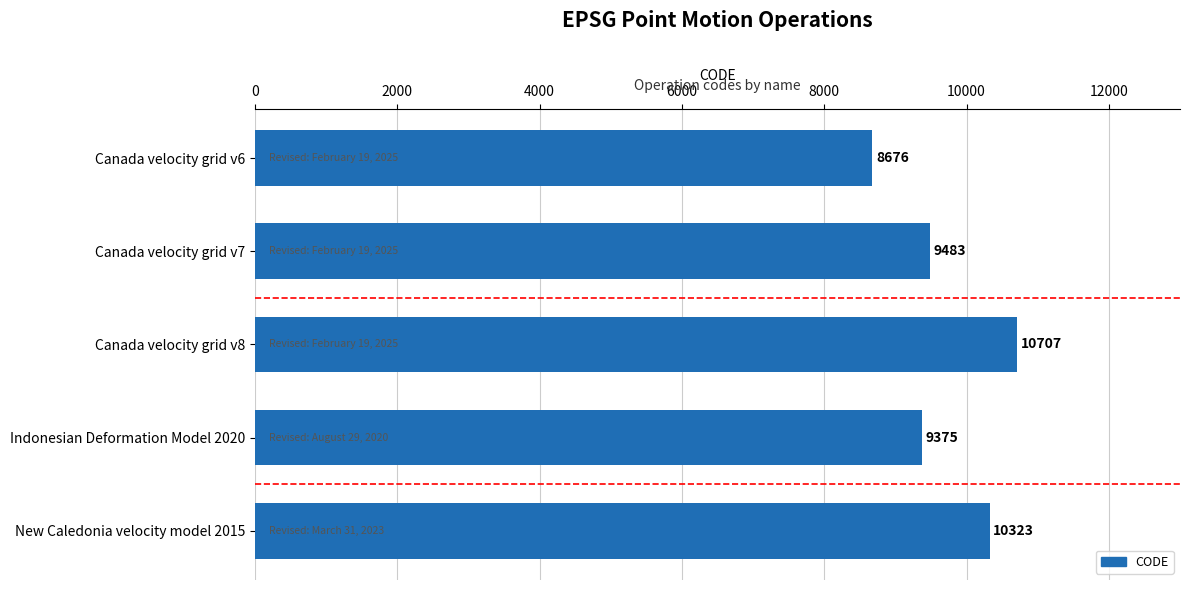

At which label is the value closest to 9691?

Canada velocity grid v7